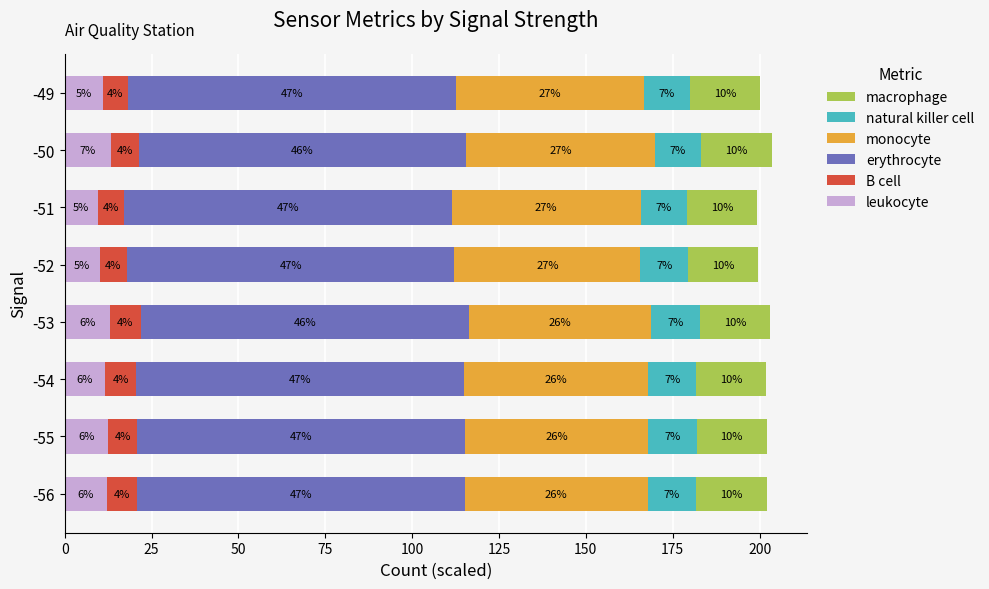

What are all the series names shown in the legend?

macrophage, natural killer cell, monocyte, erythrocyte, B cell, leukocyte